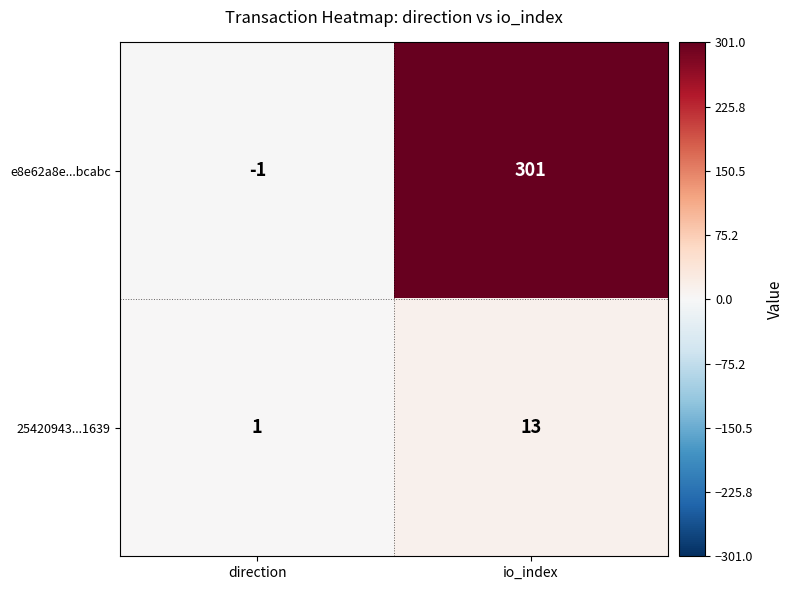

True or false: 25420943...1639 has a value of 23 at io_index.

False